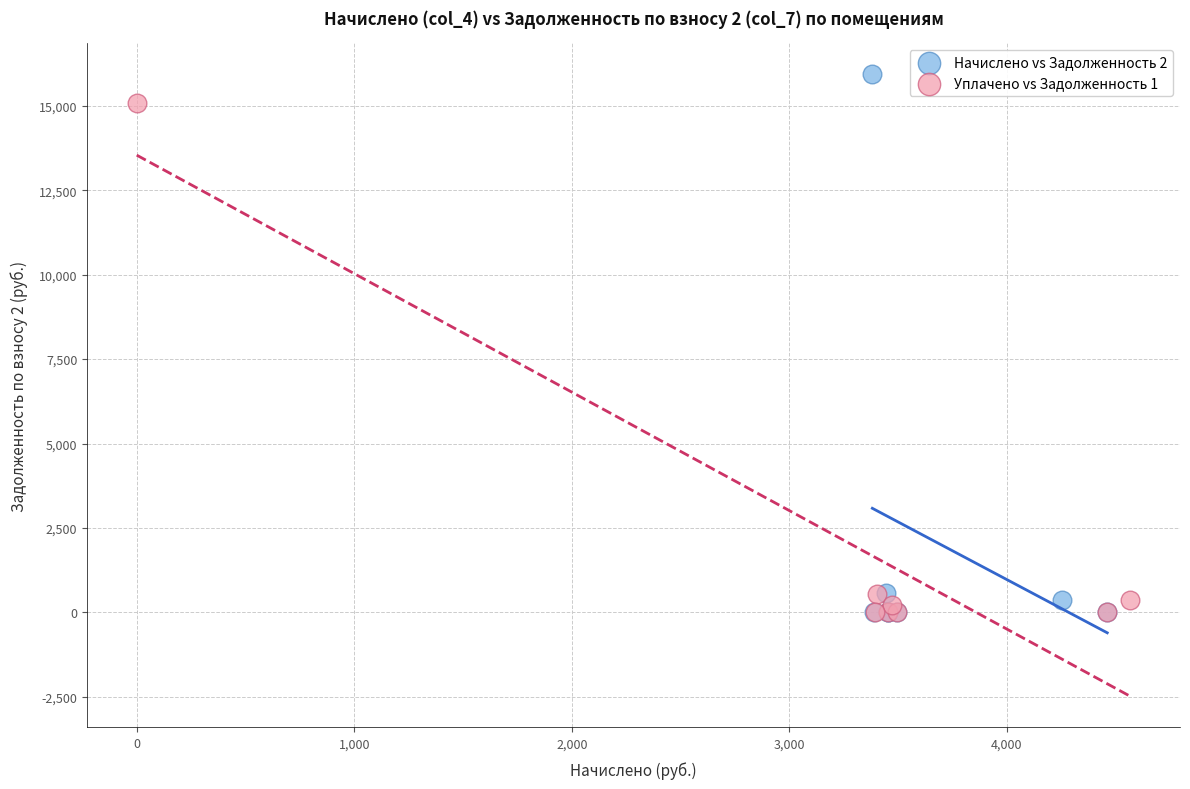

Which series has the largest Y range (max minus min)?

Начислено vs Задолженность 2